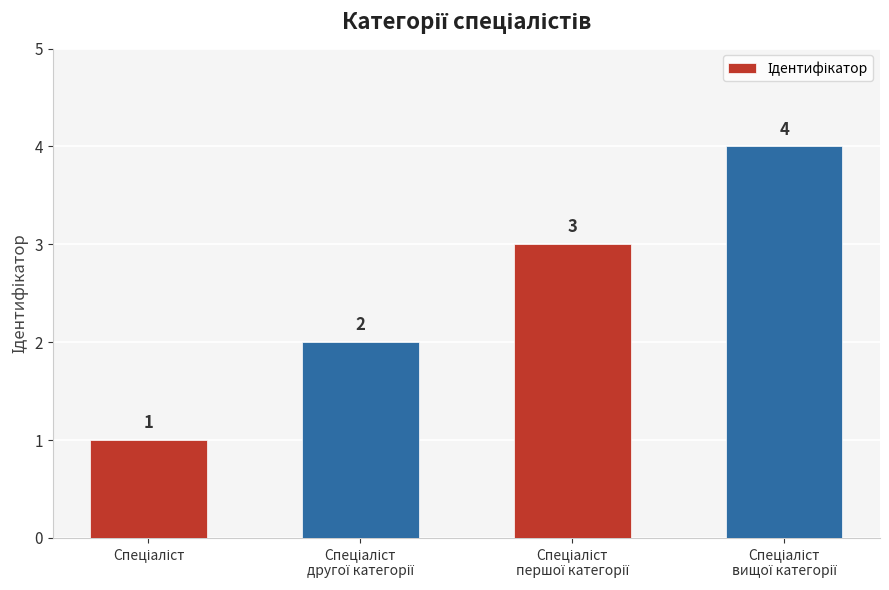

Count the values in the range 2 to 4.

3